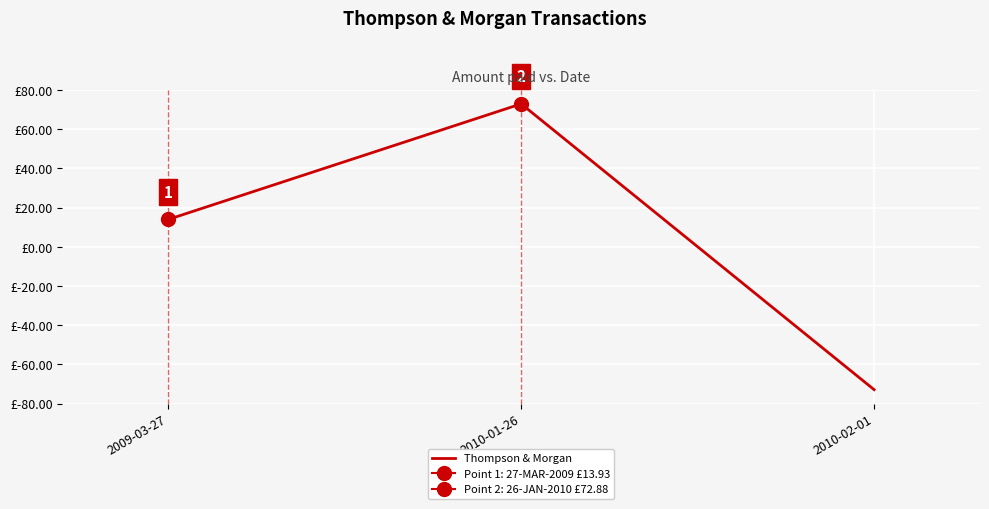

Read the value at 2010-01-26.

72.9